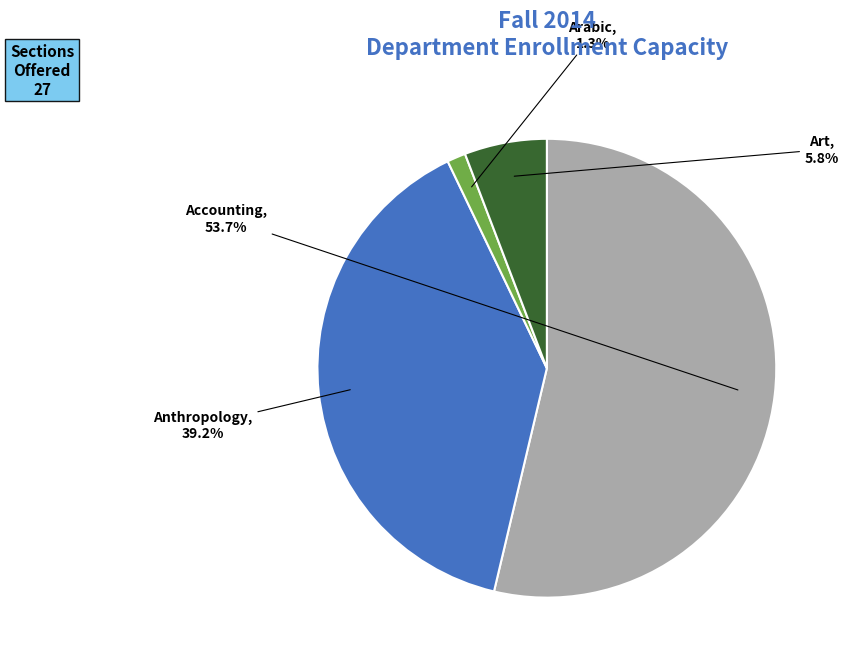

To the nearest percent, what portion does Accounting represent?

54%